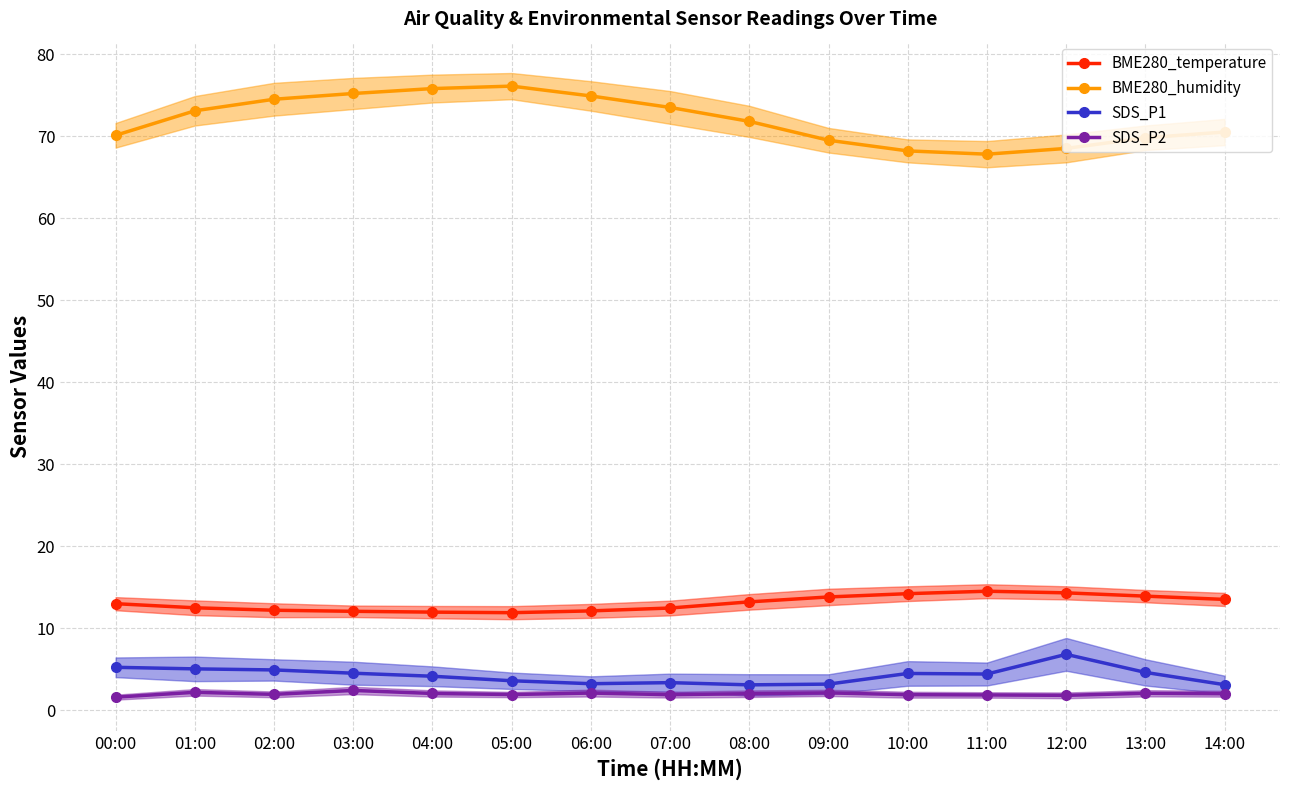

How many data points in SDS_P2 are above 2?

6